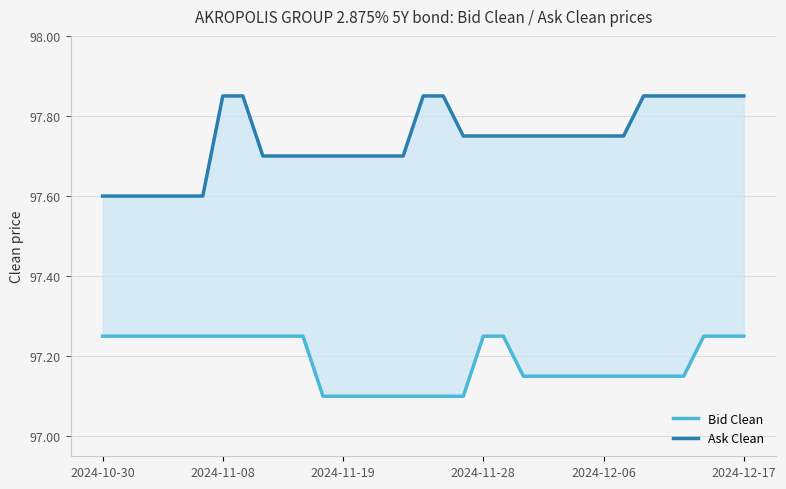

The Bid Clean series shows 97.1 at 14. True or false?

True